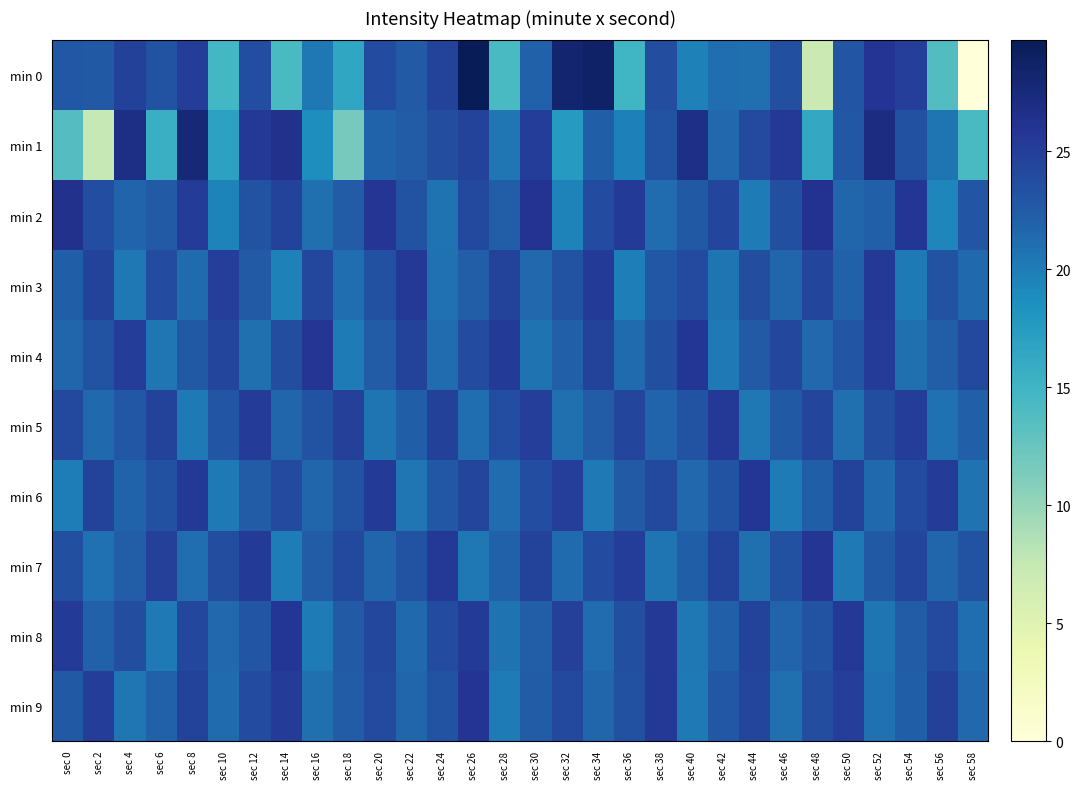

Reading left to right, extract all data points from this chart.

min 0: sec 0=22.8	sec 2=22.7	sec 4=24.7	sec 6=23.2	sec 8=25.1	sec 10=14.7	sec 12=23.7	sec 14=14.3	sec 16=20.4	sec 18=16.4	sec 20=23.8	sec 22=22.6	sec 24=24.5	sec 26=29.7	sec 28=14.4	sec 30=22.0	sec 32=28.3	sec 34=28.7	sec 36=15.0	sec 38=23.7	sec 40=19.7	sec 42=21.1	sec 44=21.0	sec 46=23.5	sec 48=7.0	sec 50=22.9	sec 52=25.9	sec 54=25.0	sec 56=13.8	sec 58=0.0
min 1: sec 0=13.6	sec 2=7.5	sec 4=26.9	sec 6=15.5	sec 8=27.8	sec 10=16.8	sec 12=25.5	sec 14=26.4	sec 16=18.7	sec 18=11.6	sec 20=21.9	sec 22=22.4	sec 24=23.6	sec 26=24.7	sec 28=20.5	sec 30=25.1	sec 32=17.6	sec 34=22.2	sec 36=19.8	sec 38=23.3	sec 40=26.7	sec 42=21.5	sec 44=24.0	sec 46=25.6	sec 48=16.2	sec 50=22.8	sec 52=27.1	sec 54=23.4	sec 56=20.6	sec 58=14.3
min 2: sec 0=26.4	sec 2=23.7	sec 4=21.8	sec 6=22.6	sec 8=25.2	sec 10=19.5	sec 12=23.1	sec 14=24.6	sec 16=21.0	sec 18=22.5	sec 20=25.8	sec 22=23.2	sec 24=20.7	sec 26=24.1	sec 28=22.3	sec 30=26.0	sec 32=19.6	sec 34=23.9	sec 36=25.4	sec 38=21.2	sec 40=22.7	sec 42=24.3	sec 44=20.1	sec 46=23.5	sec 48=26.2	sec 50=21.6	sec 52=22.1	sec 54=25.7	sec 56=19.3	sec 58=23.0
min 3: sec 0=22.2	sec 2=24.5	sec 4=20.4	sec 6=23.8	sec 8=21.3	sec 10=25.0	sec 12=22.6	sec 14=19.7	sec 16=24.2	sec 18=21.1	sec 20=23.4	sec 22=25.6	sec 24=20.8	sec 26=22.3	sec 28=24.7	sec 30=21.5	sec 32=23.1	sec 34=25.3	sec 36=19.9	sec 38=22.8	sec 40=24.0	sec 42=20.6	sec 44=23.6	sec 46=21.7	sec 48=24.4	sec 50=22.0	sec 52=25.5	sec 54=20.2	sec 56=23.3	sec 58=21.4
min 4: sec 0=21.6	sec 2=23.2	sec 4=25.1	sec 6=20.5	sec 8=22.7	sec 10=24.3	sec 12=21.0	sec 14=23.6	sec 16=25.8	sec 18=20.1	sec 20=22.4	sec 22=24.6	sec 24=21.2	sec 26=23.8	sec 28=25.4	sec 30=20.7	sec 32=22.1	sec 34=24.5	sec 36=21.3	sec 38=23.5	sec 40=25.7	sec 42=20.3	sec 44=22.6	sec 46=24.2	sec 48=21.5	sec 50=23.0	sec 52=25.2	sec 54=20.9	sec 56=22.3	sec 58=24.1
min 5: sec 0=24.1	sec 2=21.4	sec 4=22.8	sec 6=24.6	sec 8=20.3	sec 10=23.0	sec 12=25.2	sec 14=21.7	sec 16=23.3	sec 18=24.9	sec 20=20.6	sec 22=22.2	sec 24=24.8	sec 26=21.1	sec 28=23.7	sec 30=25.0	sec 32=20.9	sec 34=22.5	sec 36=24.4	sec 38=21.8	sec 40=23.2	sec 42=25.6	sec 44=20.4	sec 46=22.7	sec 48=24.3	sec 50=21.0	sec 52=23.6	sec 54=25.1	sec 56=20.8	sec 58=22.1
min 6: sec 0=20.0	sec 2=24.7	sec 4=21.9	sec 6=23.4	sec 8=25.5	sec 10=20.2	sec 12=22.4	sec 14=24.0	sec 16=21.6	sec 18=23.1	sec 20=25.3	sec 22=20.5	sec 24=22.8	sec 26=24.4	sec 28=21.2	sec 30=23.7	sec 32=25.0	sec 34=20.3	sec 36=22.6	sec 38=24.1	sec 40=21.5	sec 42=23.3	sec 44=25.7	sec 46=20.1	sec 48=22.2	sec 50=24.6	sec 52=21.4	sec 54=23.8	sec 56=25.2	sec 58=20.7
min 7: sec 0=23.5	sec 2=20.8	sec 4=22.3	sec 6=24.9	sec 8=21.1	sec 10=23.6	sec 12=25.4	sec 14=20.0	sec 16=22.5	sec 18=24.1	sec 20=21.7	sec 22=23.2	sec 24=25.6	sec 26=20.4	sec 28=22.0	sec 30=24.5	sec 32=21.3	sec 34=23.9	sec 36=25.1	sec 38=20.6	sec 40=22.2	sec 42=24.7	sec 44=21.0	sec 46=23.4	sec 48=25.8	sec 50=20.2	sec 52=22.7	sec 54=24.3	sec 56=21.6	sec 58=23.1
min 8: sec 0=25.4	sec 2=22.0	sec 4=23.6	sec 6=20.3	sec 8=24.2	sec 10=21.5	sec 12=23.0	sec 14=25.7	sec 16=20.1	sec 18=22.6	sec 20=24.2	sec 22=21.4	sec 24=23.9	sec 26=25.3	sec 28=20.7	sec 30=22.3	sec 32=24.9	sec 34=21.2	sec 36=23.5	sec 38=25.6	sec 40=20.4	sec 42=22.1	sec 44=24.7	sec 46=21.8	sec 48=23.3	sec 50=25.5	sec 52=20.6	sec 54=22.4	sec 56=24.0	sec 58=21.1
min 9: sec 0=22.7	sec 2=25.1	sec 4=20.5	sec 6=22.0	sec 8=24.6	sec 10=21.3	sec 12=23.8	sec 14=25.2	sec 16=20.9	sec 18=22.4	sec 20=24.0	sec 22=21.6	sec 24=23.2	sec 26=25.9	sec 28=20.1	sec 30=22.5	sec 32=24.1	sec 34=21.7	sec 36=23.4	sec 38=25.5	sec 40=20.3	sec 42=22.8	sec 44=24.4	sec 46=21.0	sec 48=23.6	sec 50=25.0	sec 52=20.8	sec 54=22.2	sec 56=24.8	sec 58=21.5